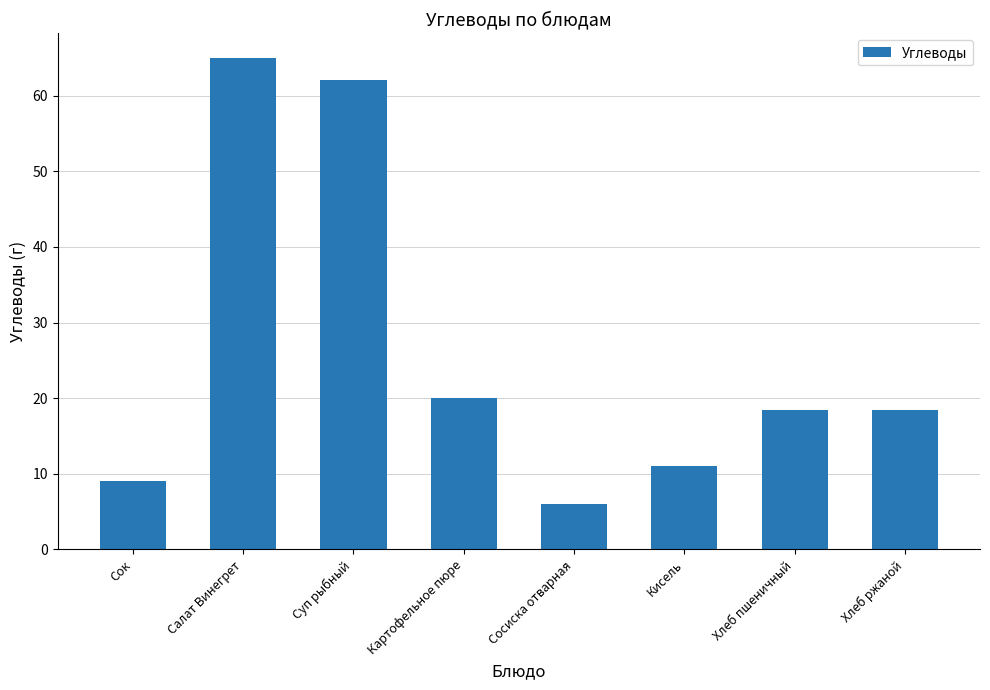

Are the bars grouped side by side (vs. stacked)?

No